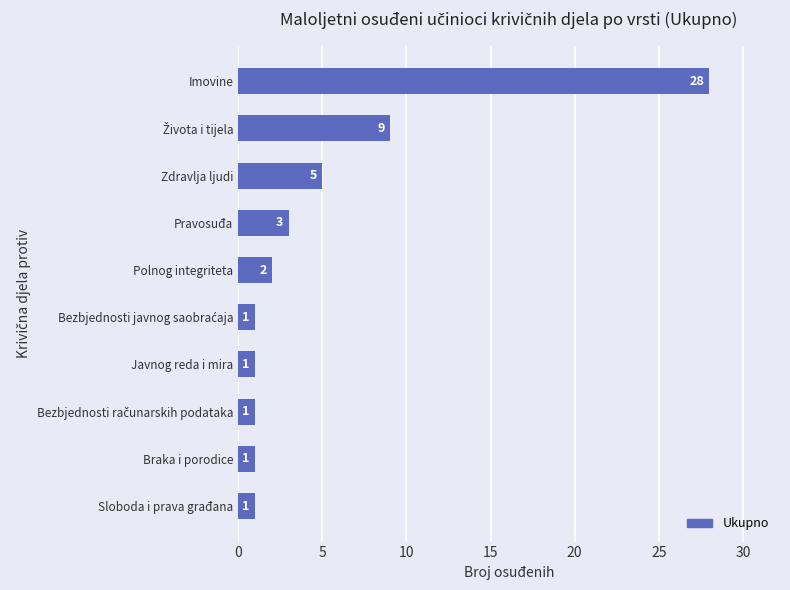

Between Sloboda i prava građana and Imovine, which is larger?

Imovine